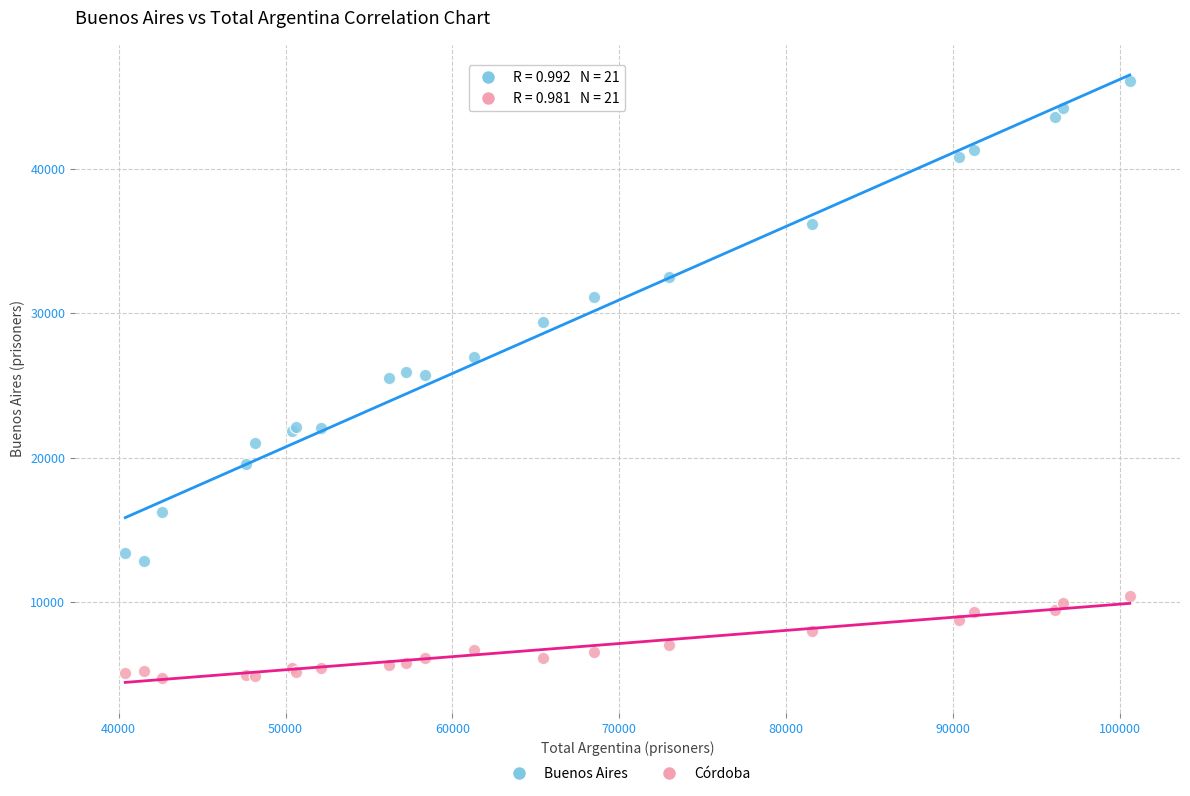

Which series reaches the maximum Y coordinate?

Buenos Aires